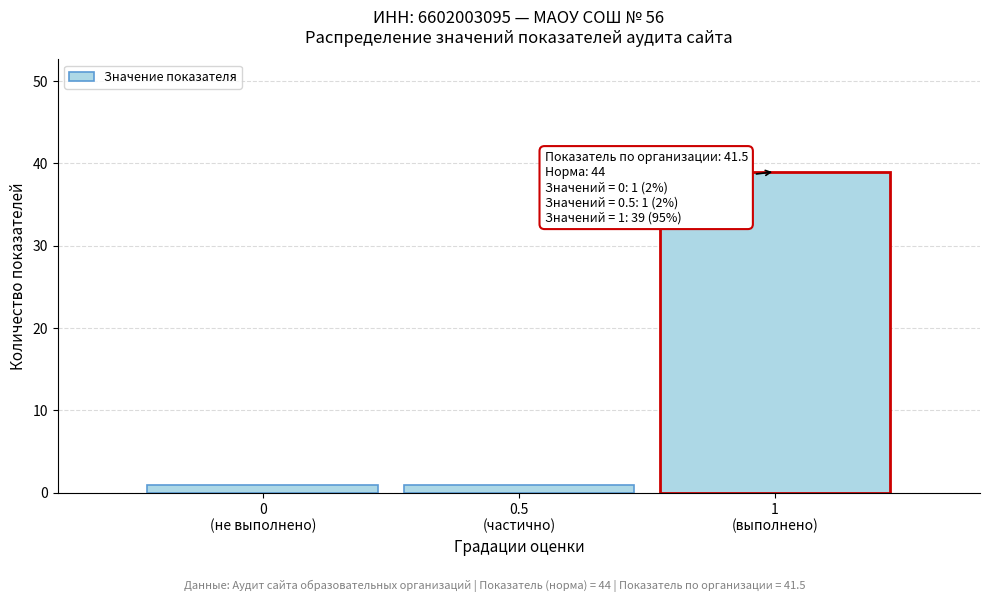

Reading left to right, what are all the values shown in this chart?

1	1	39